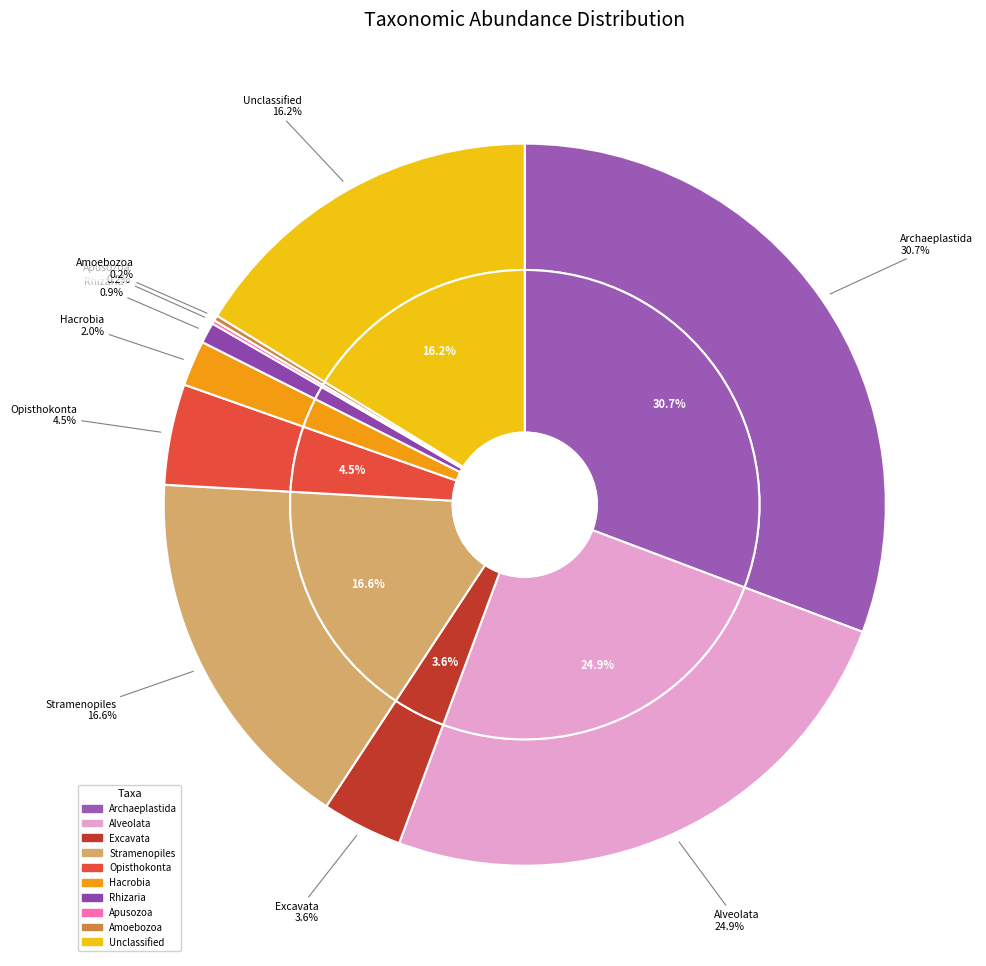

To the nearest percent, what is the combined percentage of Apusozoa and Rhizaria?

1%